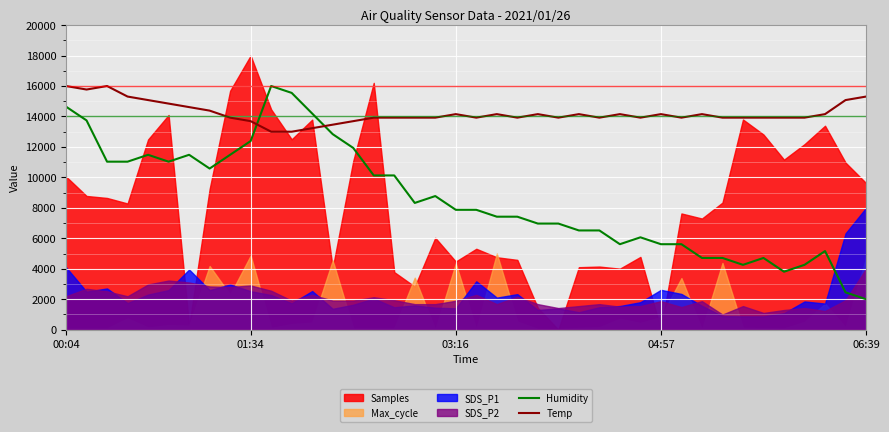

What is the maximum value for Humidity?

16000.0